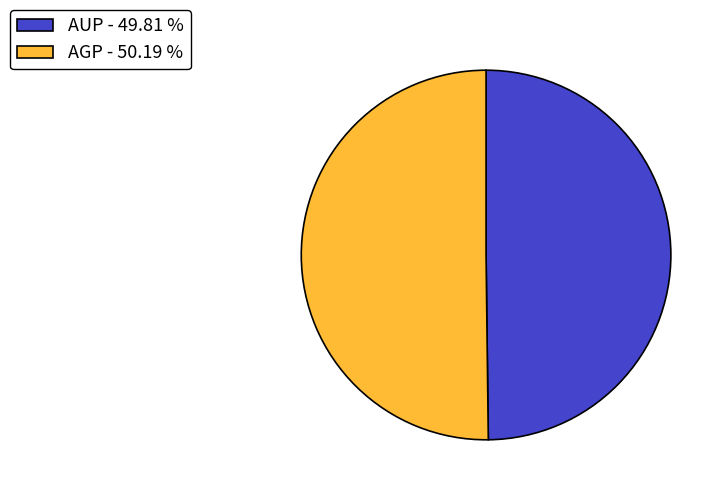

How many slices are in this pie chart?

2